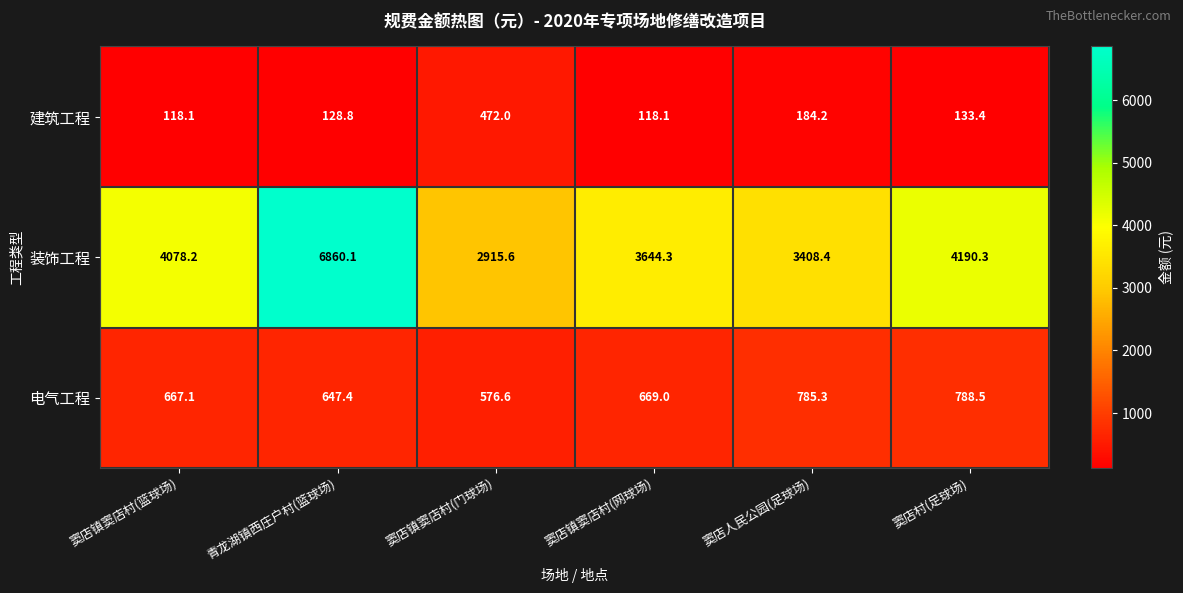

Reading left to right, list all the values displayed in this chart.

建筑工程: 窦店镇窦店村(篮球场)=118.1	青龙湖镇西庄户村(篮球场)=128.8	窦店镇窦店村(门球场)=472.0	窦店镇窦店村(网球场)=118.1	窦店人民公园(足球场)=184.2	窦店村(足球场)=133.4
装饰工程: 窦店镇窦店村(篮球场)=4078.2	青龙湖镇西庄户村(篮球场)=6860.1	窦店镇窦店村(门球场)=2915.6	窦店镇窦店村(网球场)=3644.3	窦店人民公园(足球场)=3408.4	窦店村(足球场)=4190.3
电气工程: 窦店镇窦店村(篮球场)=667.1	青龙湖镇西庄户村(篮球场)=647.4	窦店镇窦店村(门球场)=576.6	窦店镇窦店村(网球场)=669.0	窦店人民公园(足球场)=785.3	窦店村(足球场)=788.5